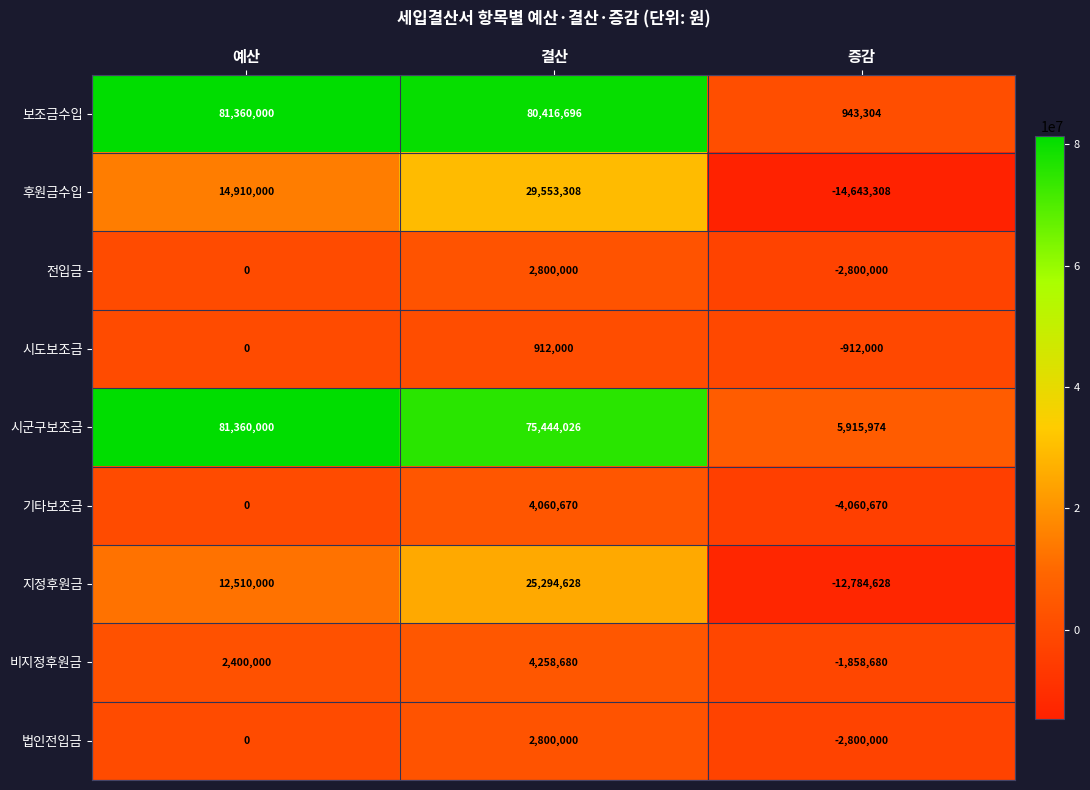

Which series changed the most between 예산 and 증감?

보조금수입